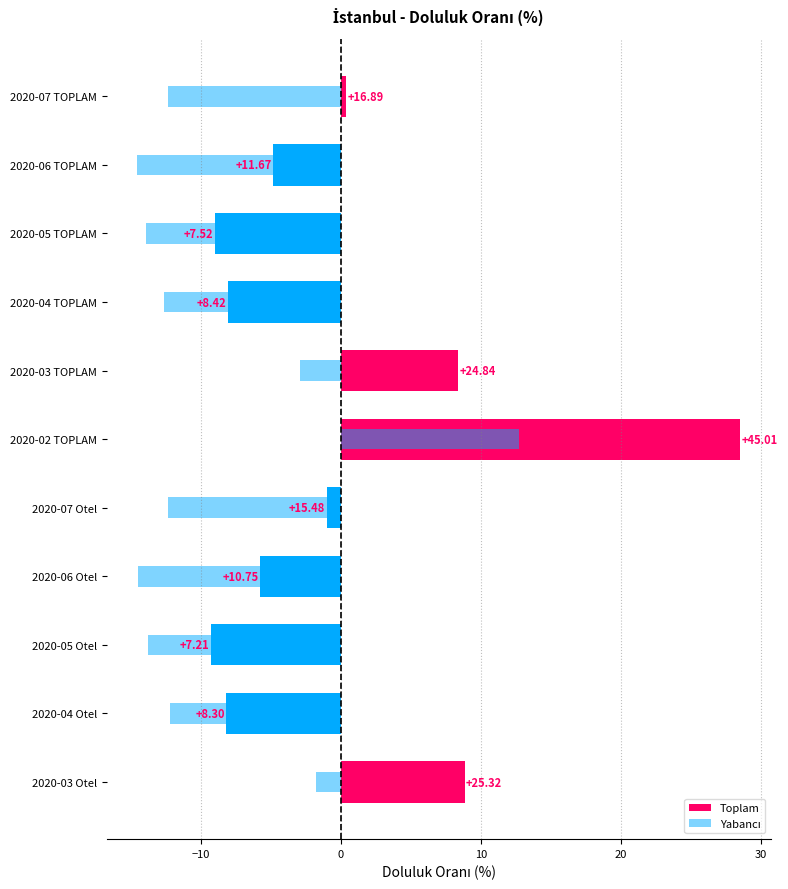

List the series in order of their overall mean, highest first.

Toplam, Yabancı